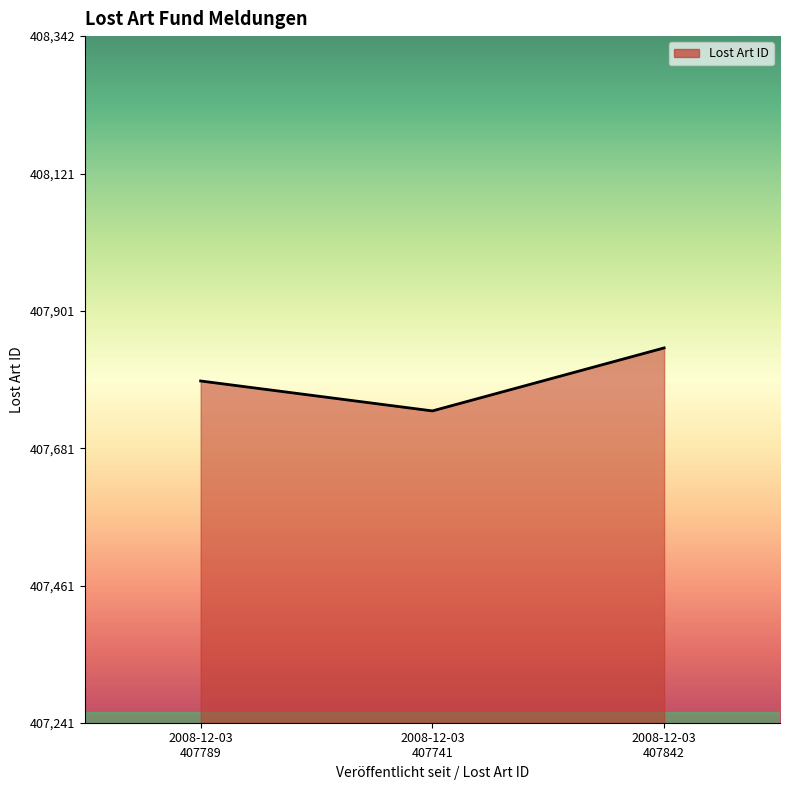

What is the maximum value shown in the chart?

407842